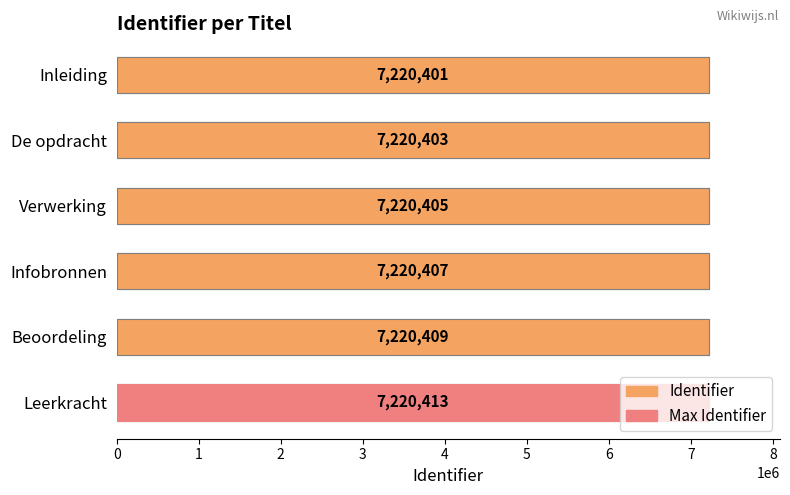

How many bars are there in total?

6